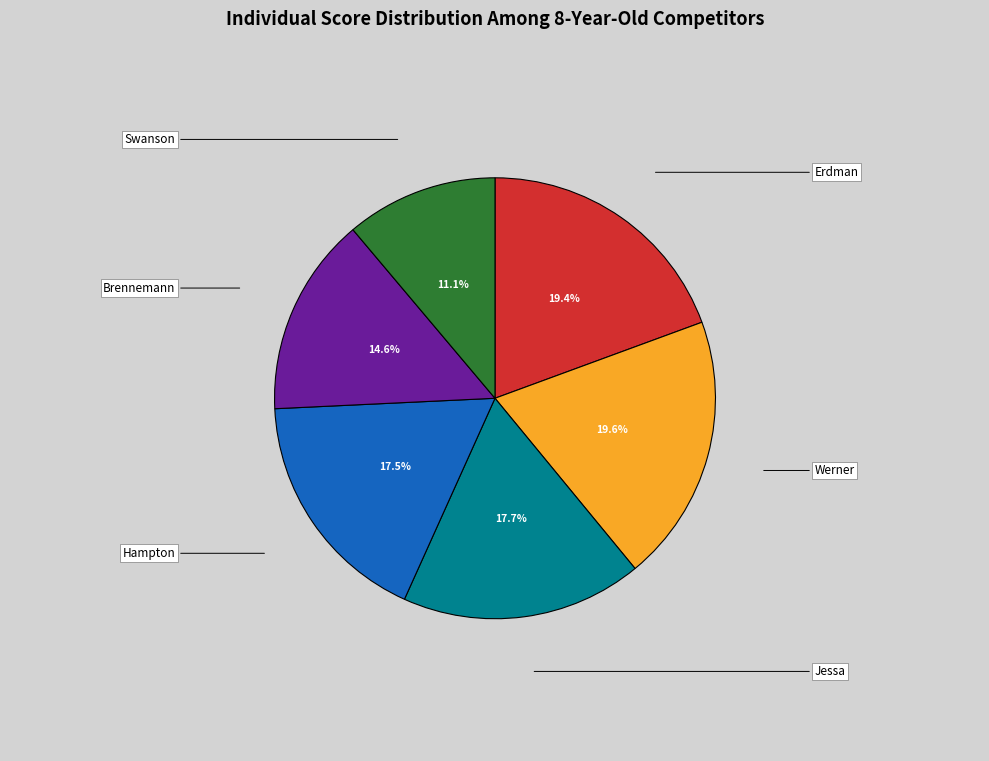

Is there a majority slice in this chart?

No